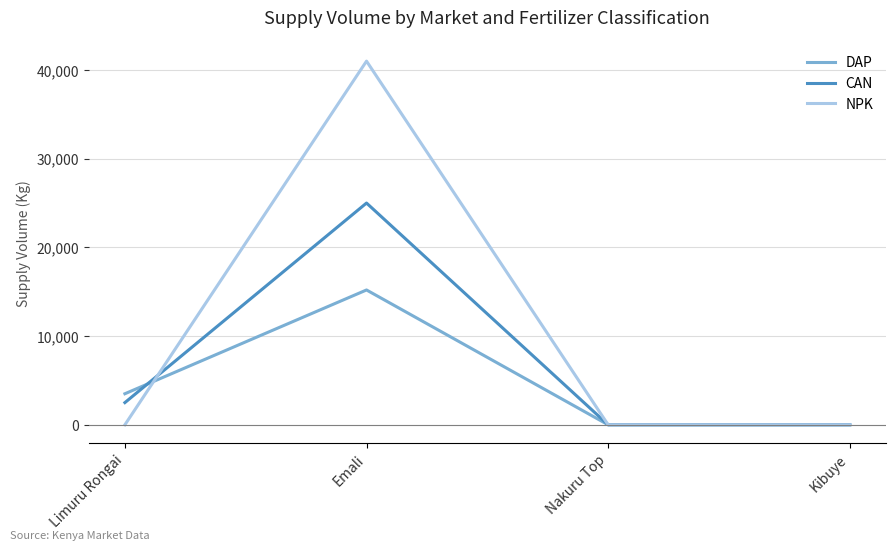

Which label corresponds to the largest value in the chart?

Emali